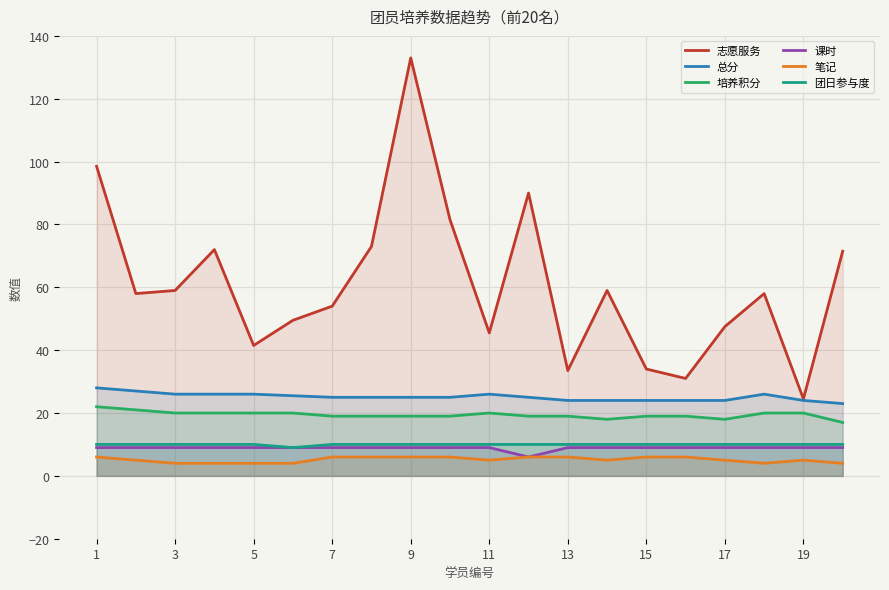

How many values in the 笔记 series exceed 5?

9